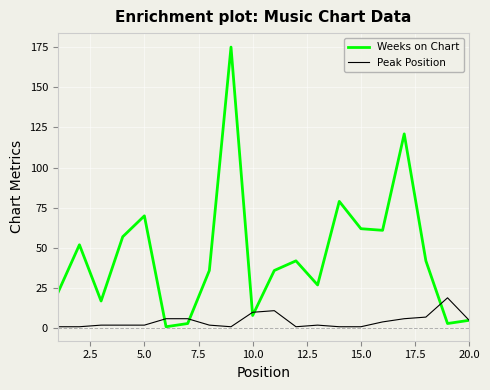

Which series has the largest total across all categories?

Weeks on Chart